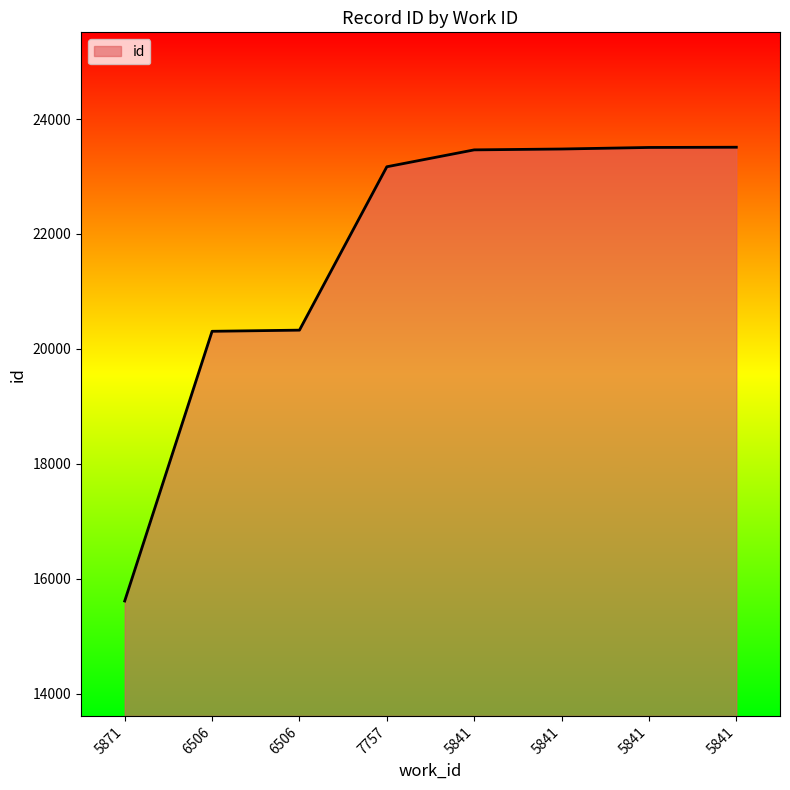

What is the value of the 1st point from the left?

15611